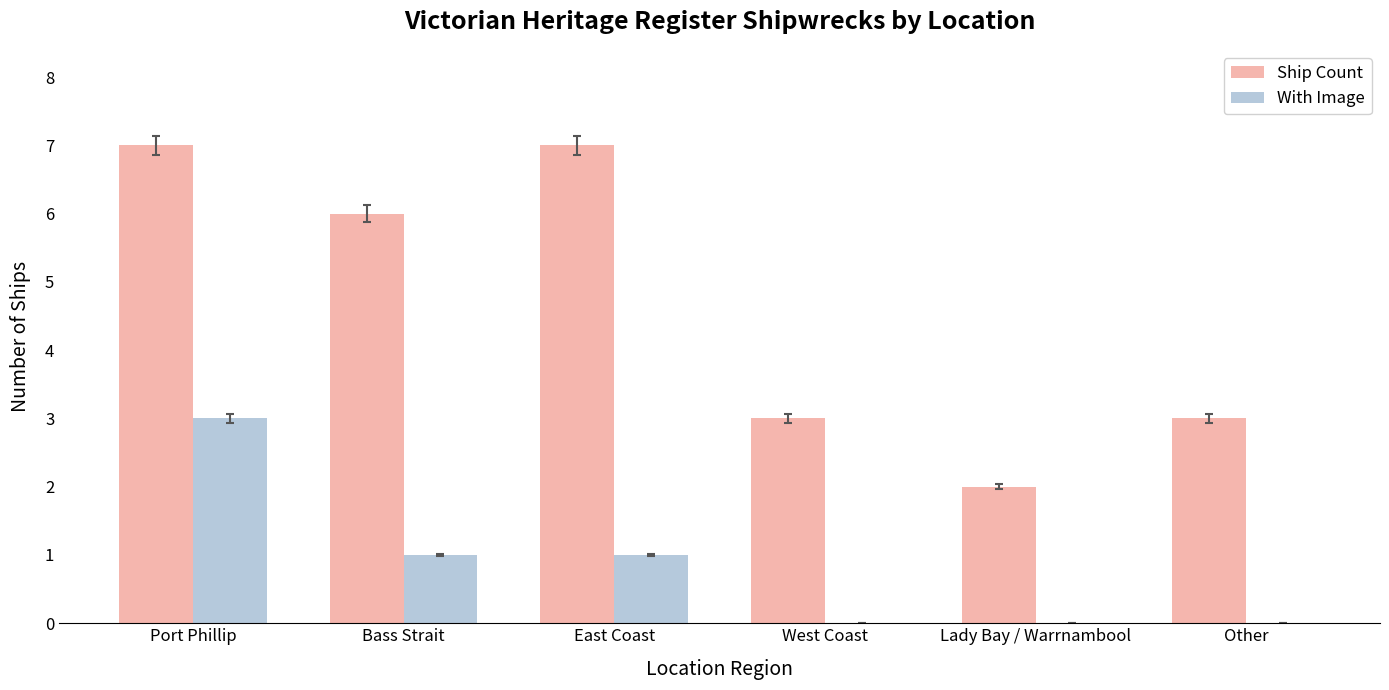

Which series has the largest total across all categories?

Ship Count